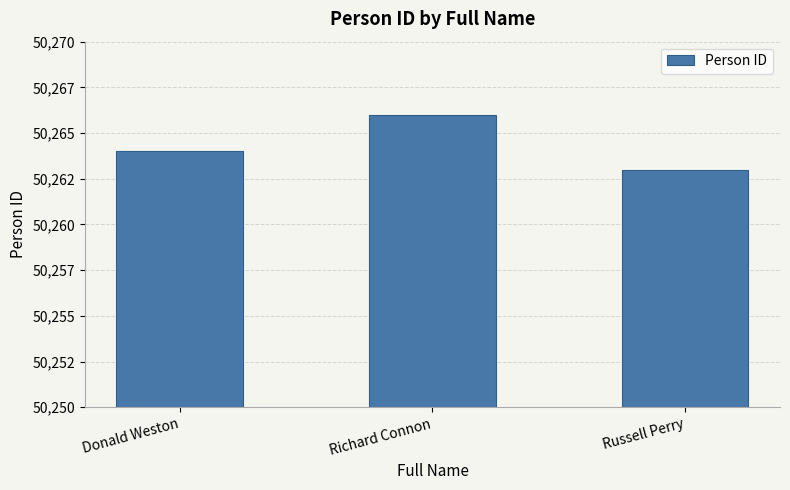

What is the sum of the values at Russell Perry and Donald Weston?

100527